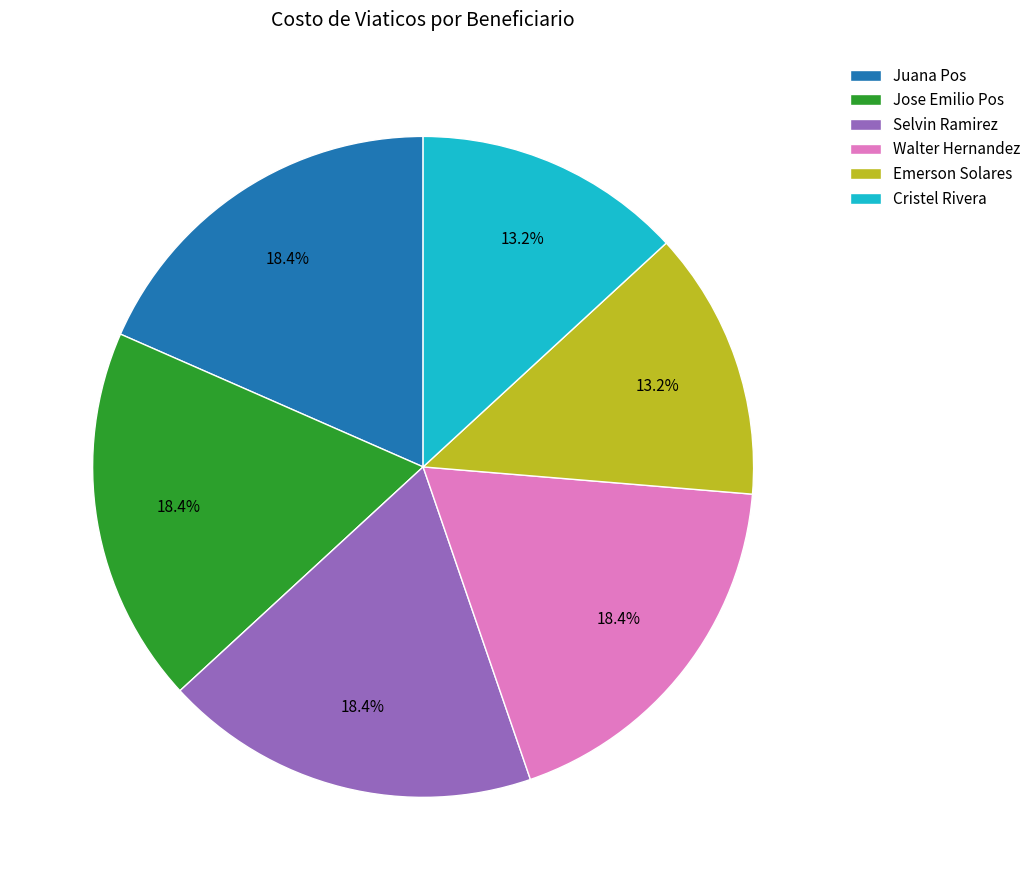

Is there any slice that represents more than half of the pie?

No